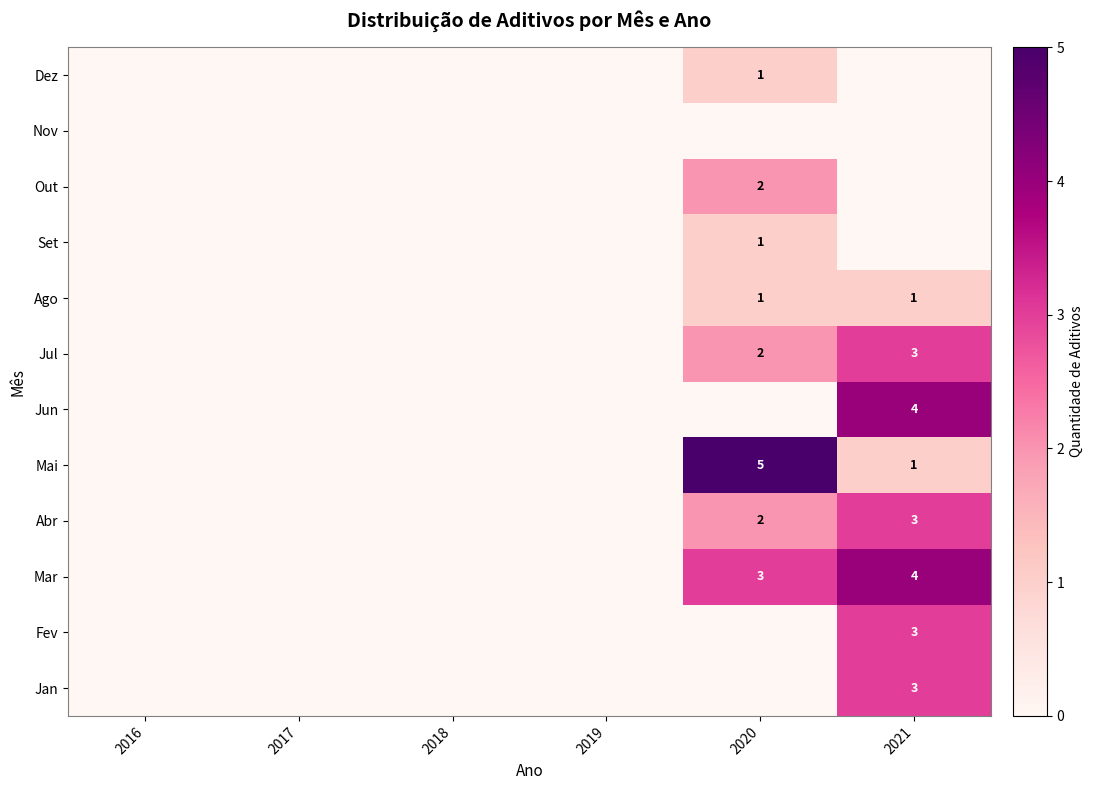

The Fev series shows 3 at 2021. True or false?

True